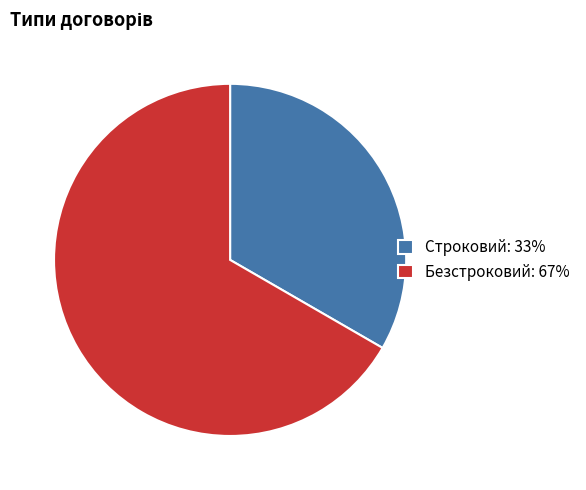

Does any single category account for the majority?

Yes